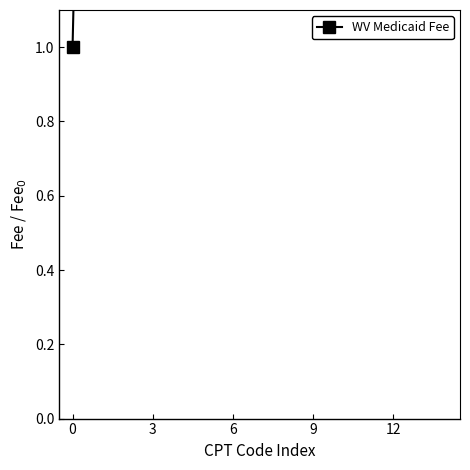

Approximately how many times larger is the value at 13 compared to 0?

2.8